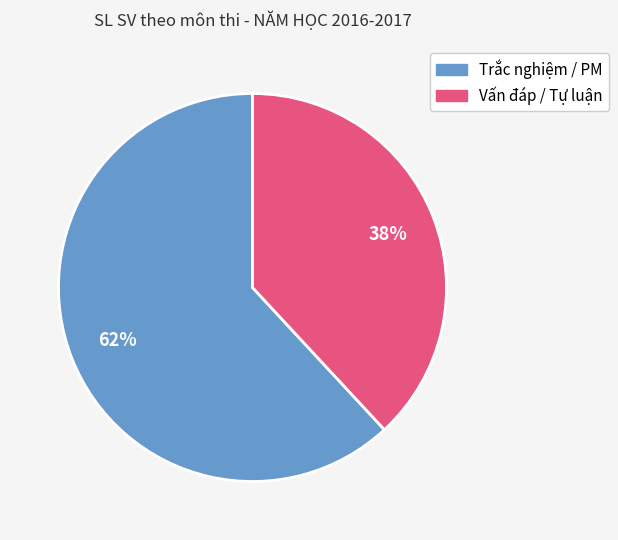

Is there any slice that represents more than half of the pie?

Yes